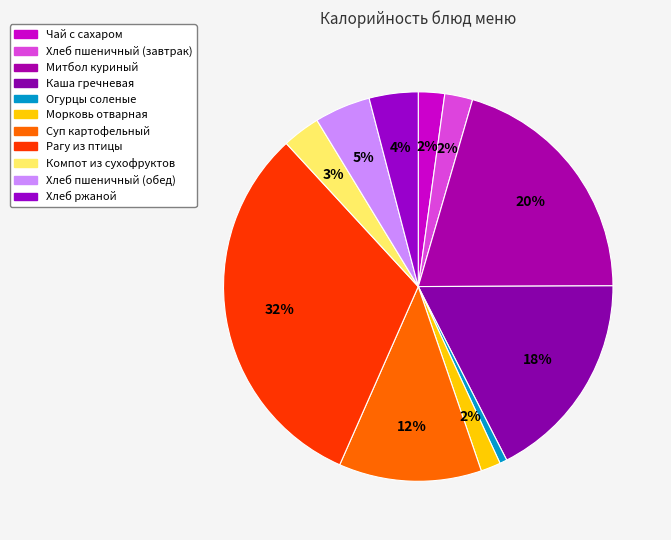

Which category has the smallest portion of the pie?

Огурцы соленые